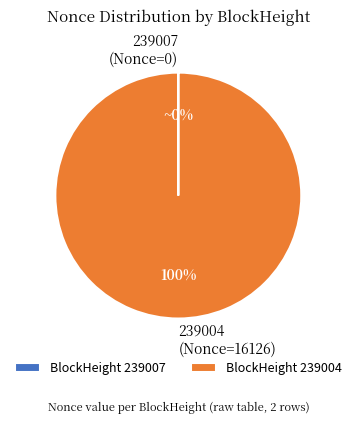

True or false: 239004 (Nonce=16126) accounts for 100% of the total.

True